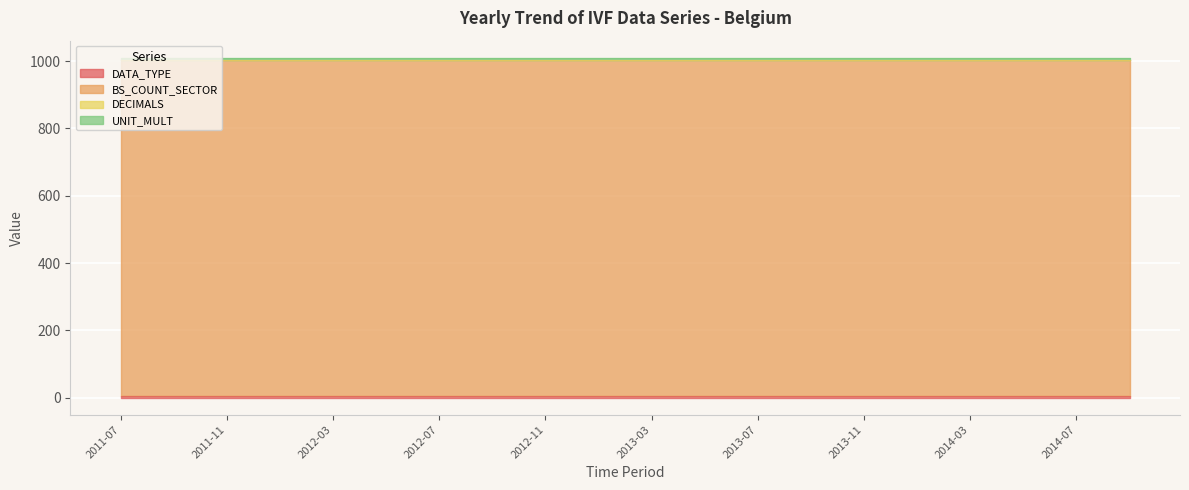

True or false: DATA_TYPE has a value of 4 at 2013-03.

True